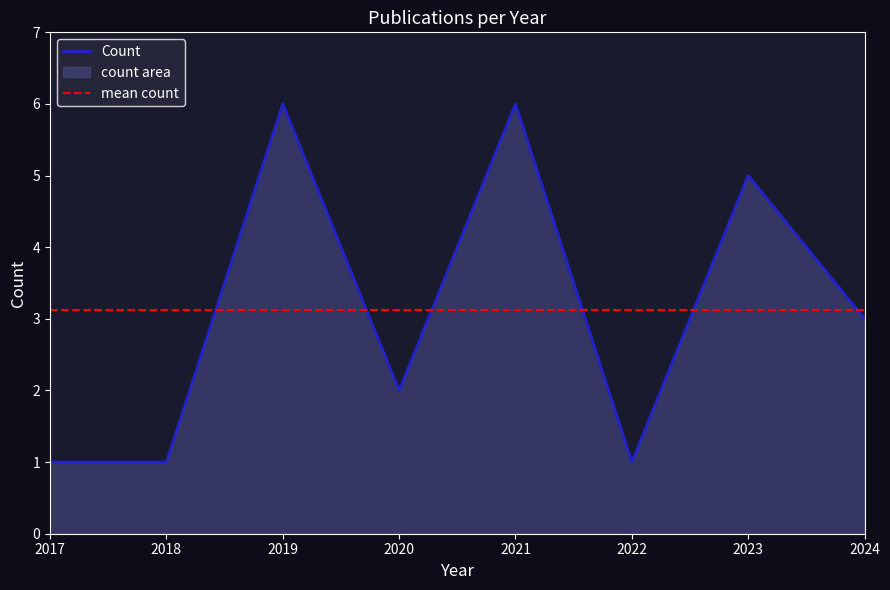

What is the difference between the maximum and minimum values?

5